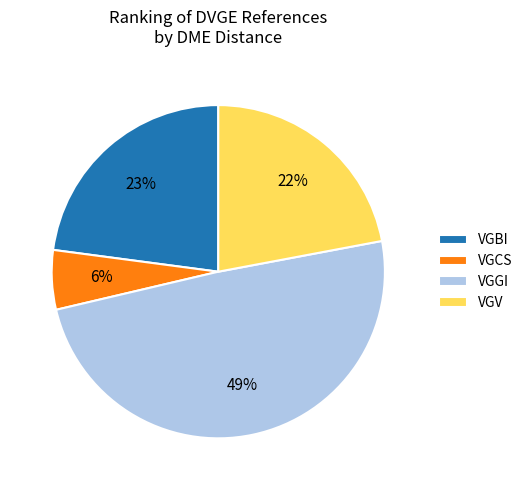

How many slices are in this pie chart?

4